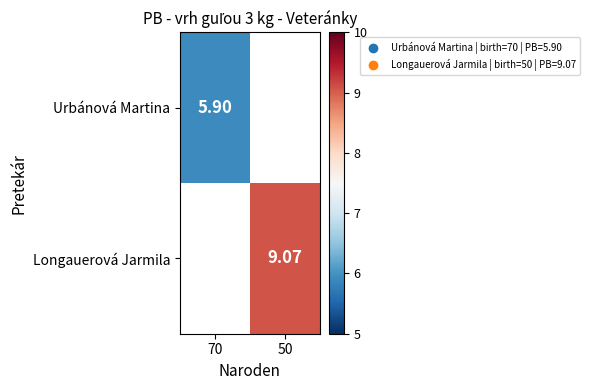

Which label corresponds to the smallest value in the chart?

70